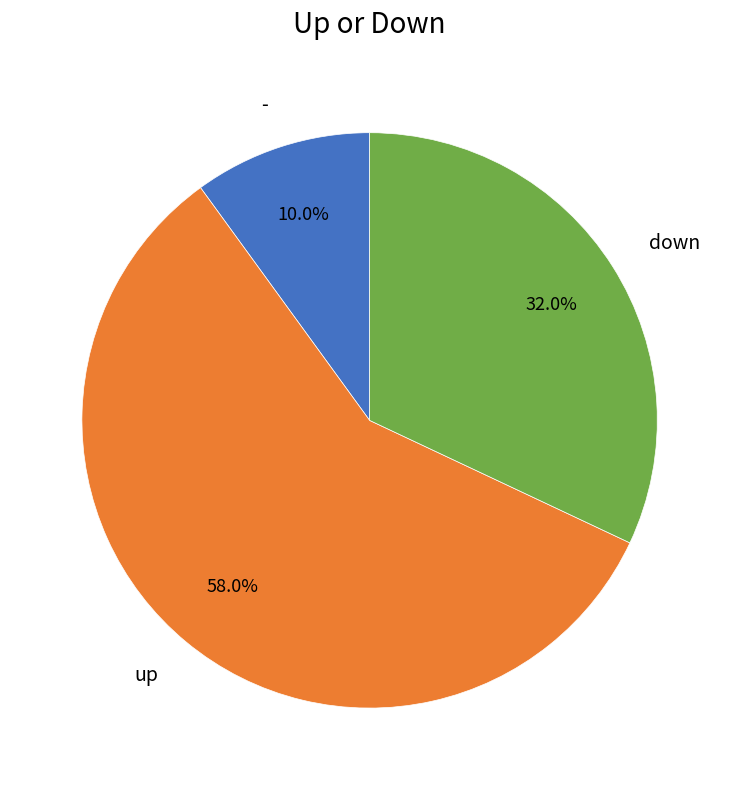

Which category accounts for the majority?

up